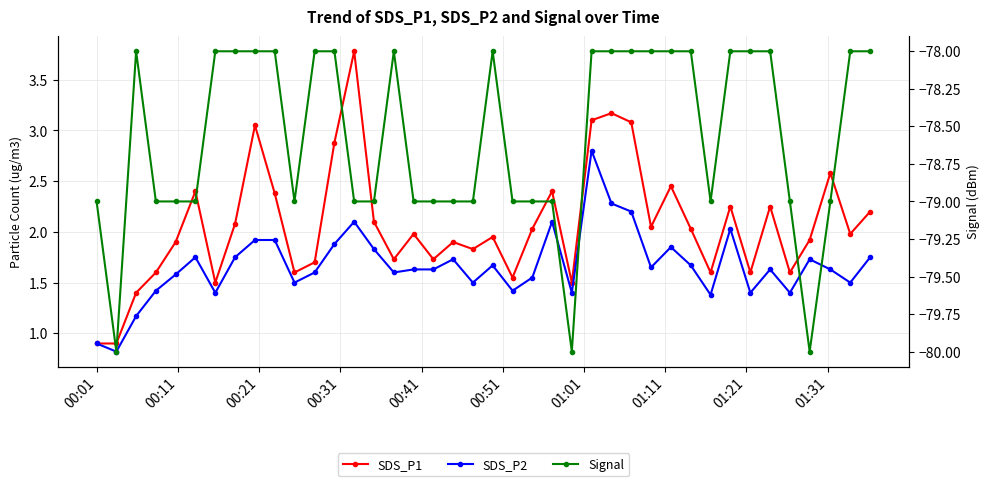

True or false: SDS_P1 and SDS_P2 intersect in this chart.

False